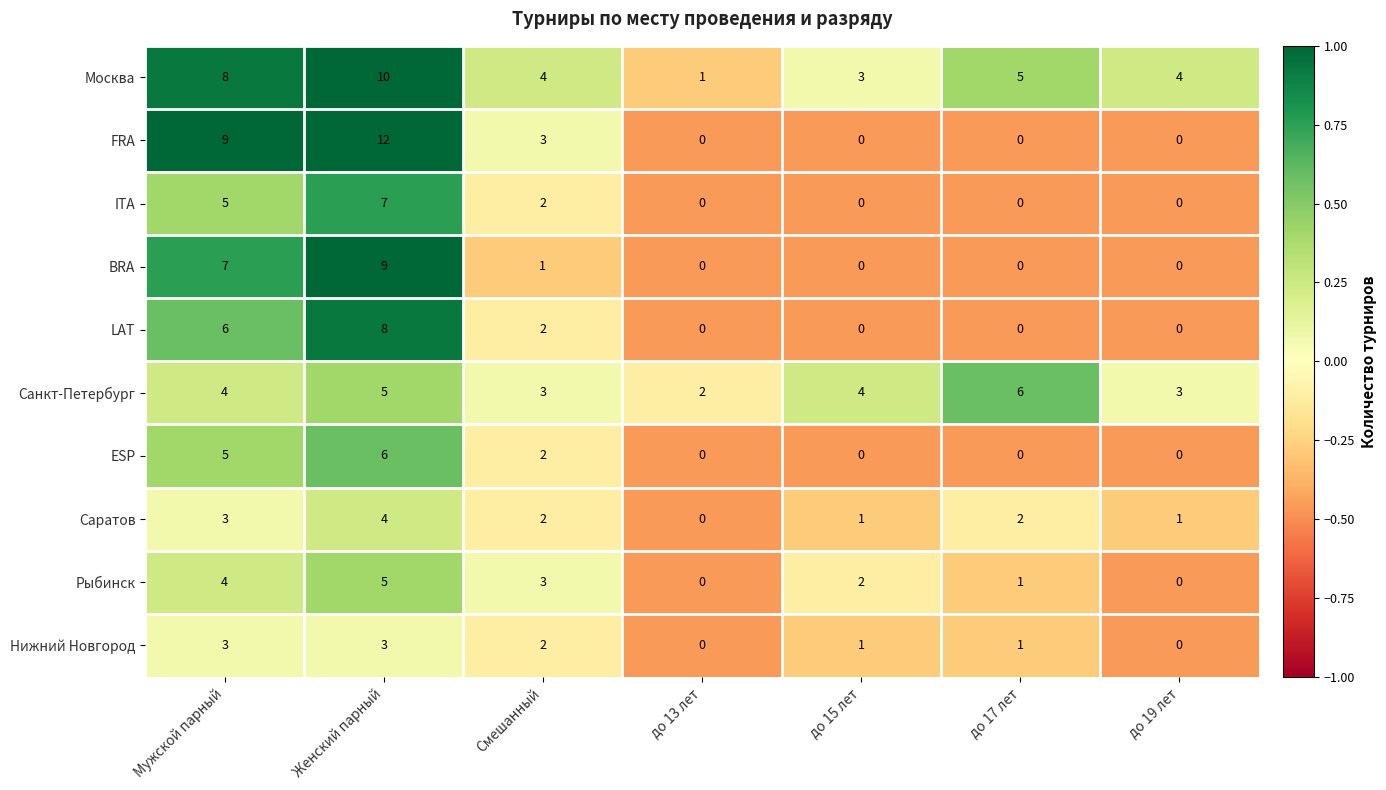

Between Мужской парный and Женский парный, which series saw the biggest shift?

FRA